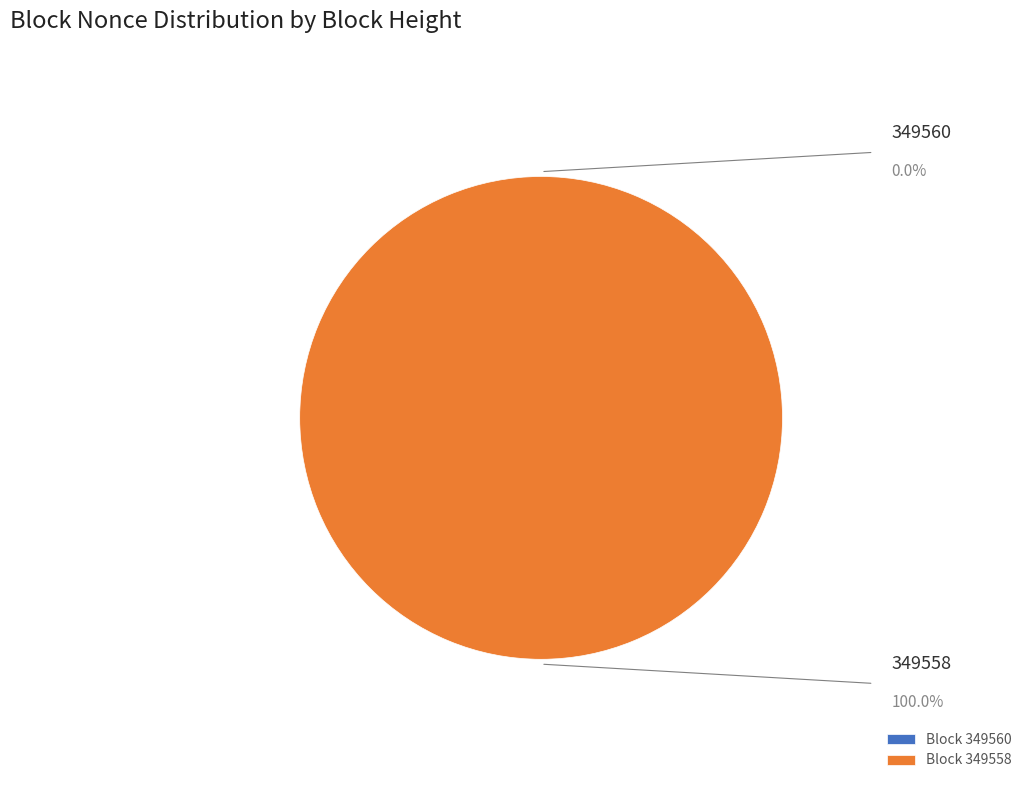

Count the number of slices in the pie.

2